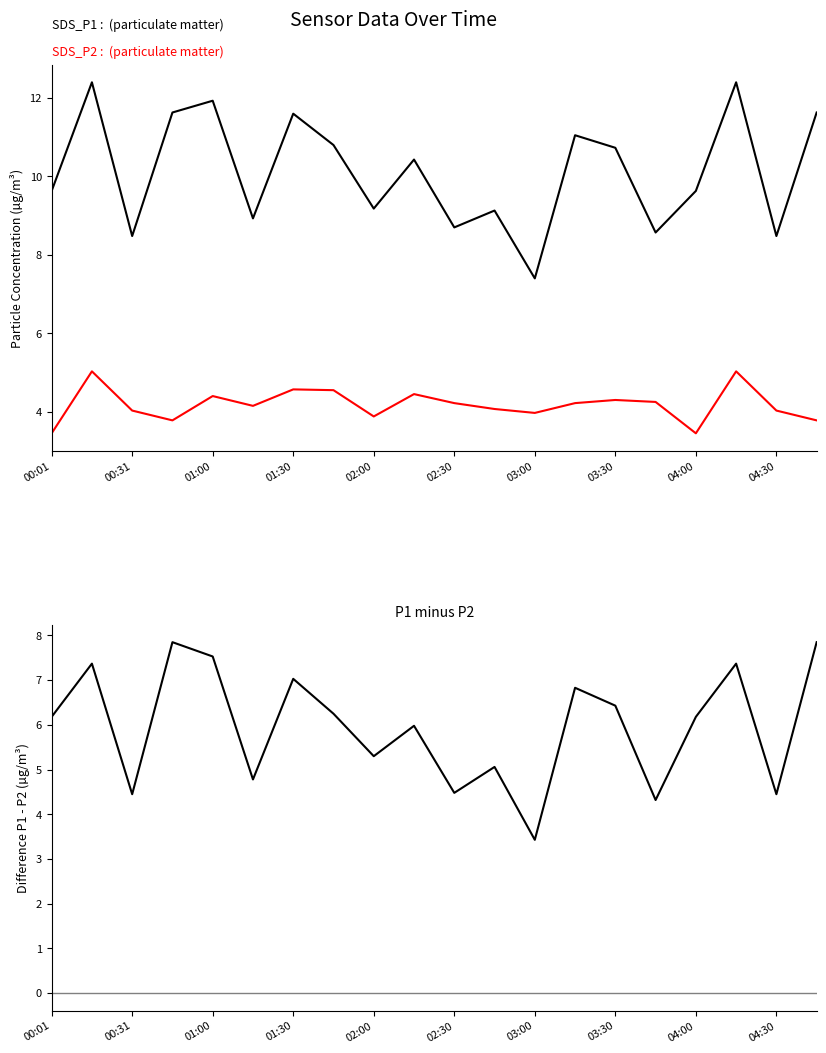

How many values in the SDS_P2 series are below 4?

6